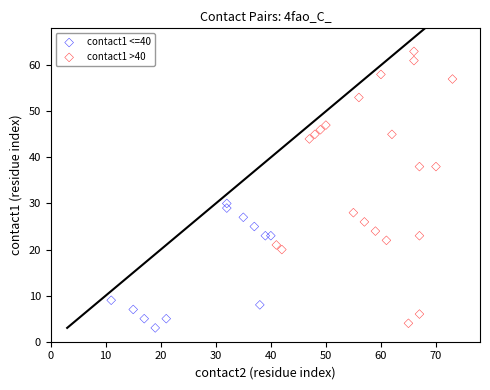

Which series has the widest spread of Y values?

contact1 >40